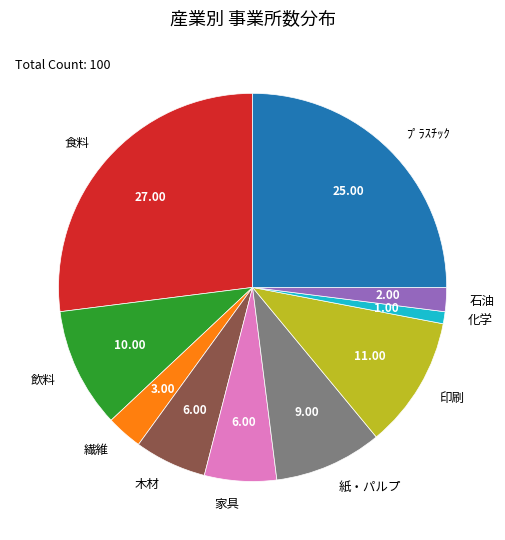

Which slice is the smallest?

化学